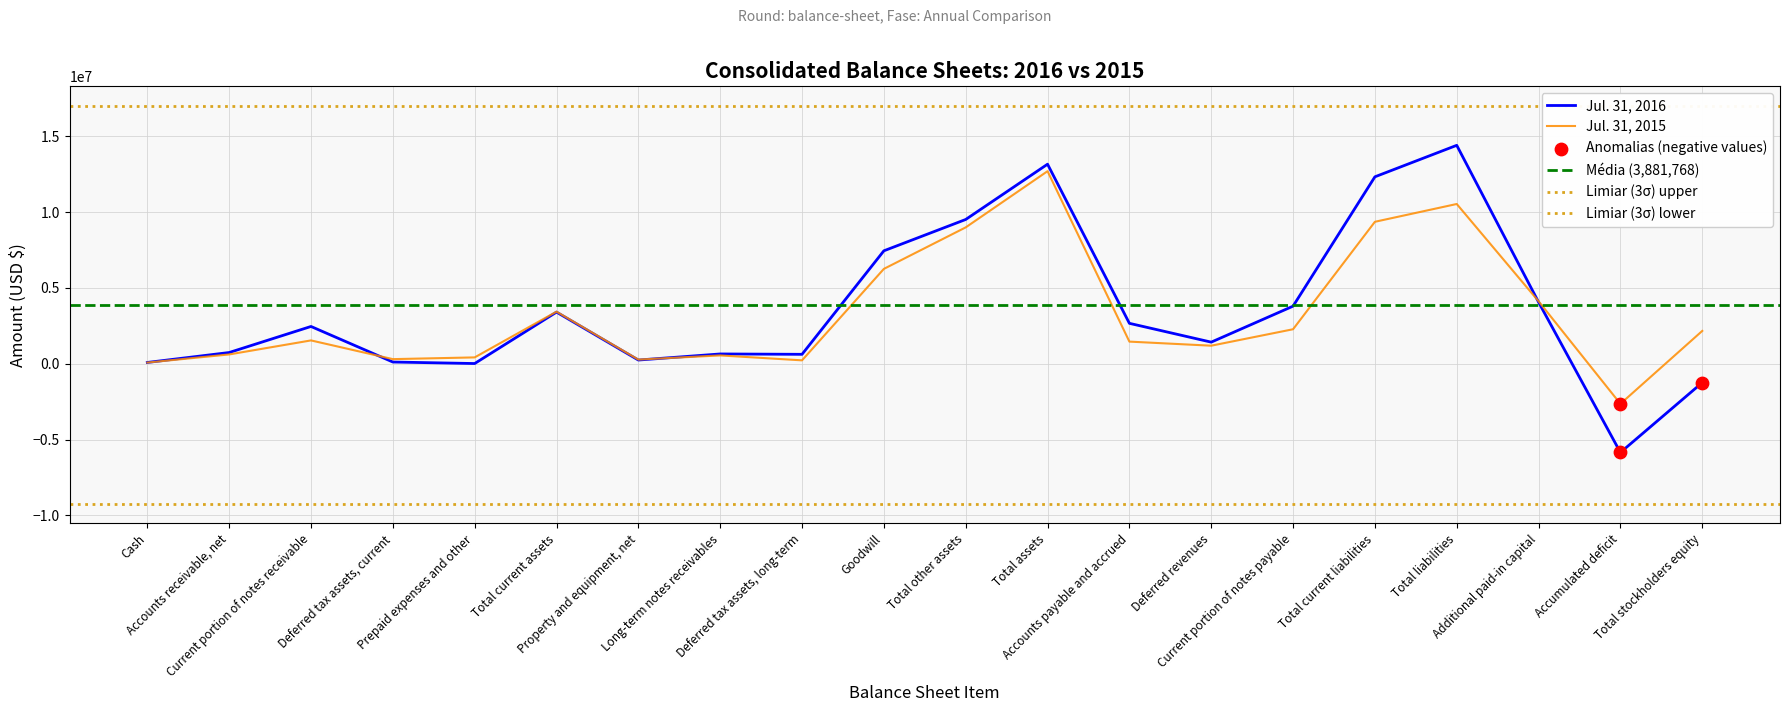

At how many categories does at least one series exceed 4847988?

5